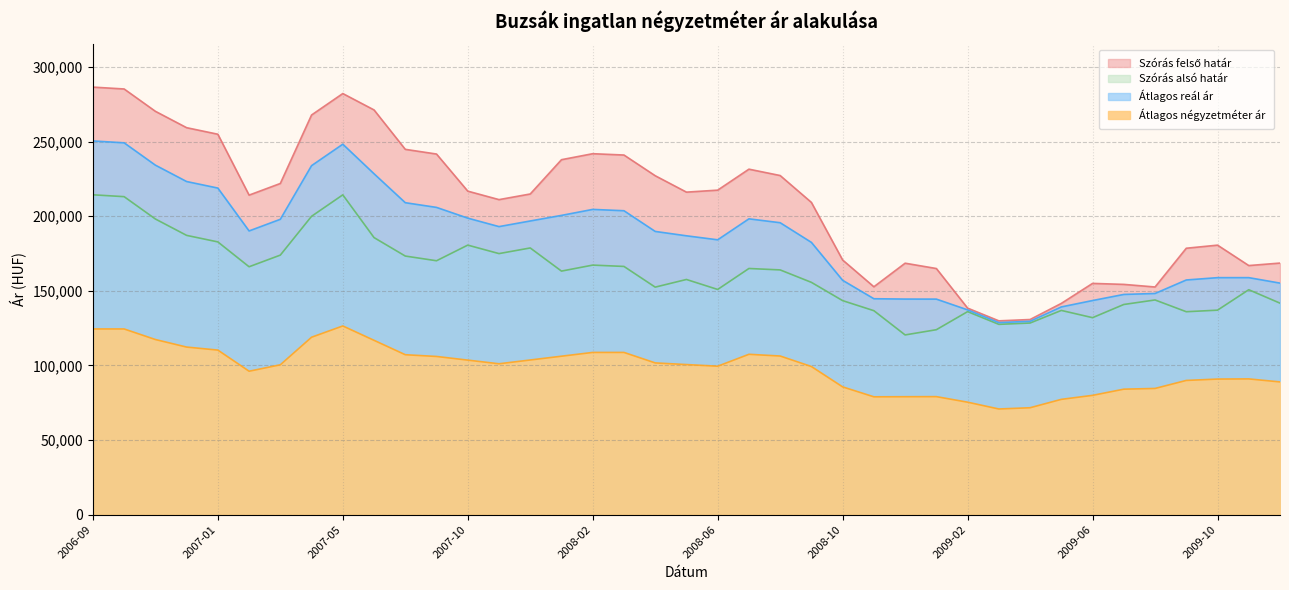

Which category has the lowest value in the Átlagos négyzetméter ár series?

2009-03